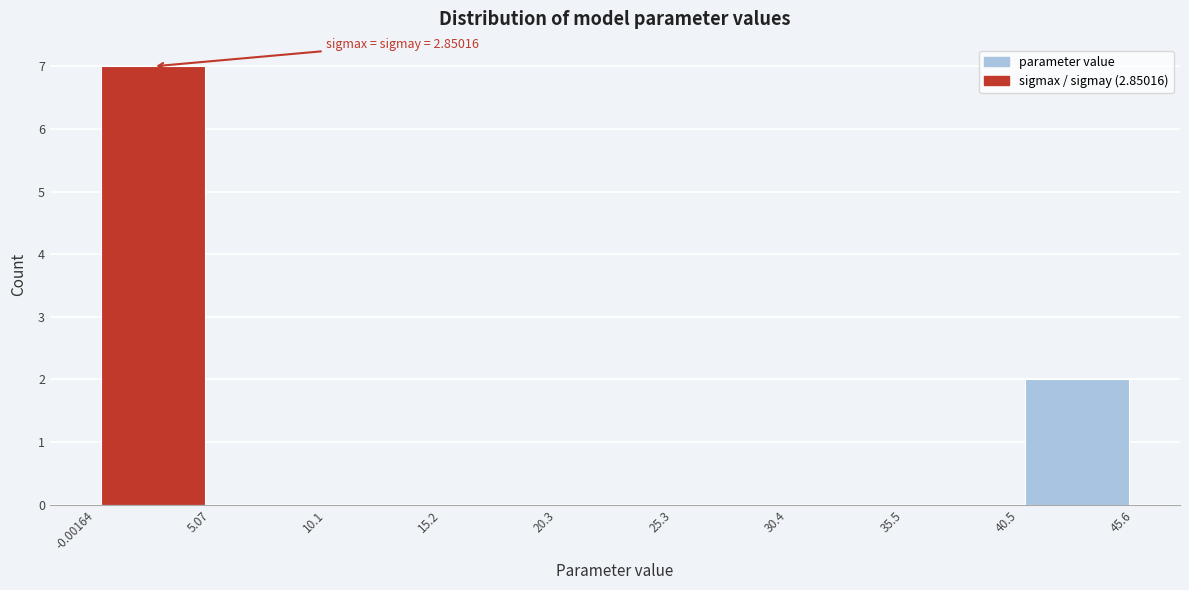

Which range on the x-axis has the tallest bar?

-0.00164 to 5.07